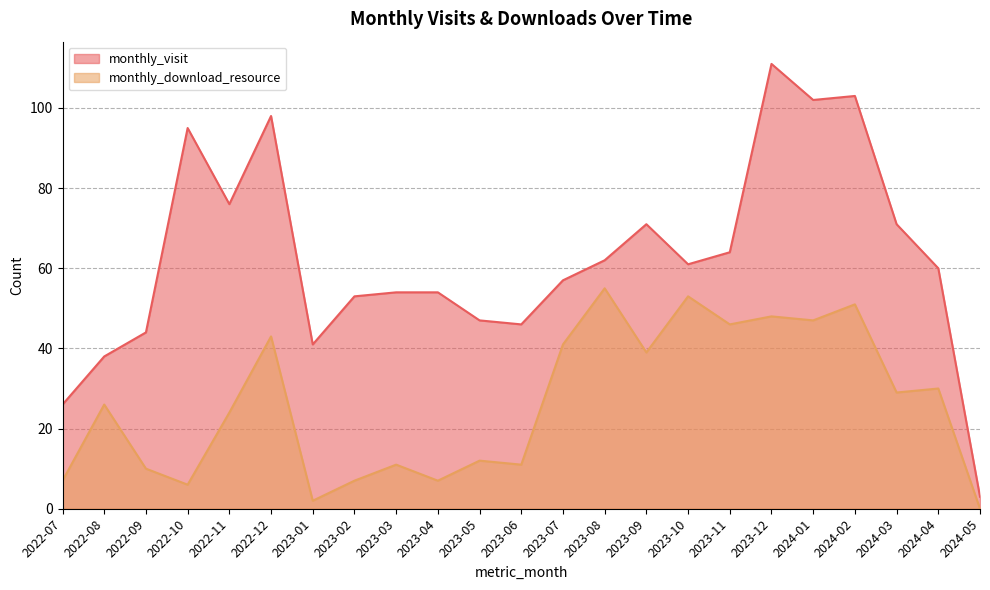

What position from the right is 2022-09?

21